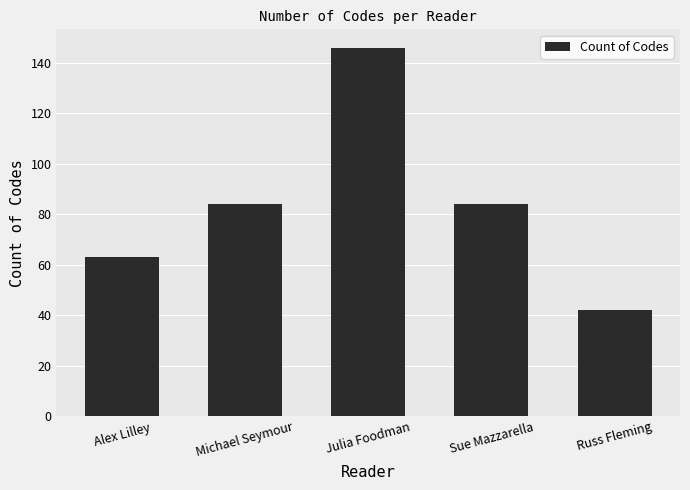

How many data points are less than 84?

2